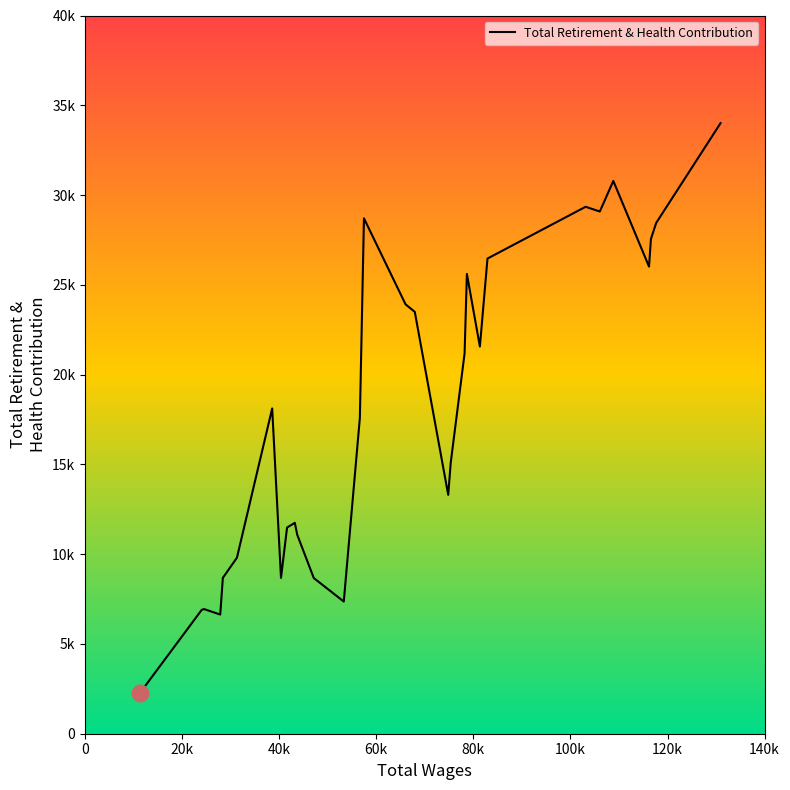

Does the chart display data point markers on the line(s)?

No